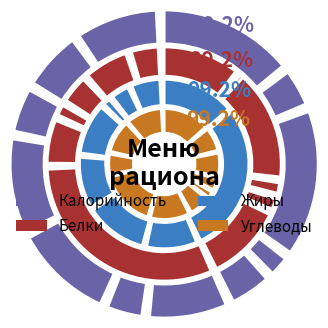

Is there a majority slice in this chart?

No